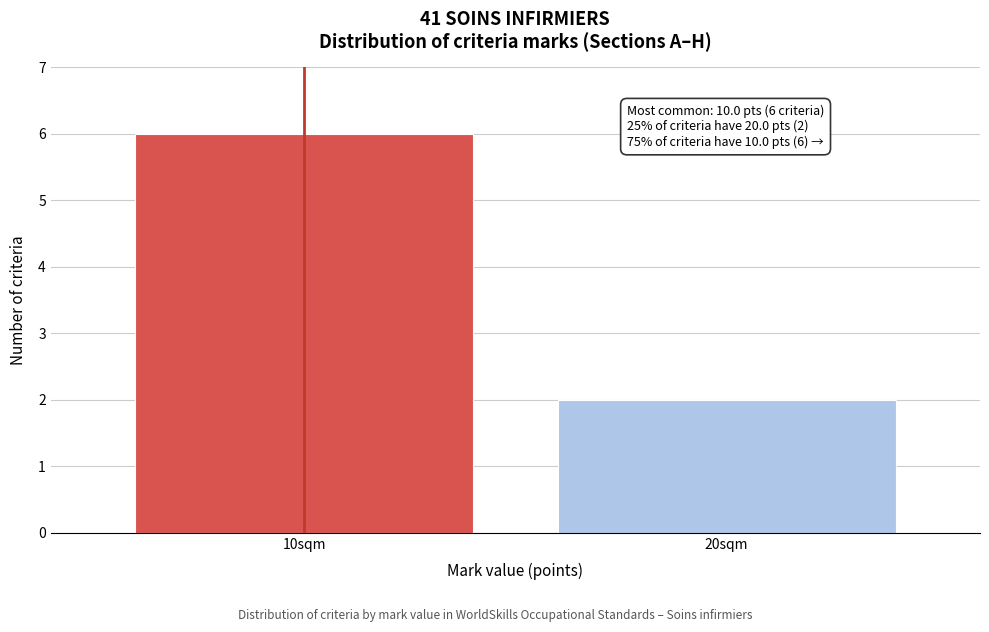

Reading left to right, what are all the values shown in this chart?

10sqm=6	20sqm=2